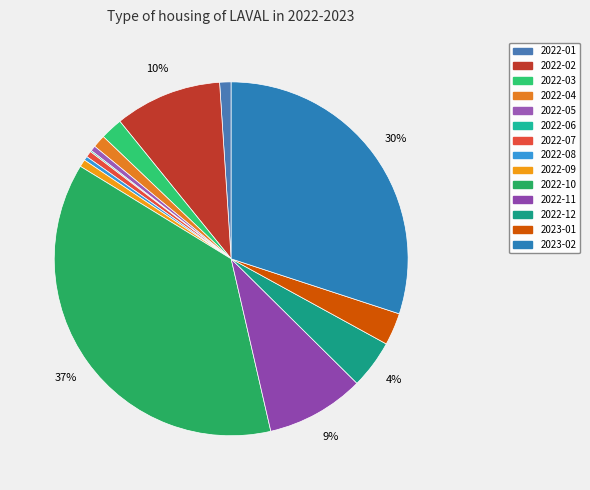

What portion of the pie excludes 2022-09?

99.3%